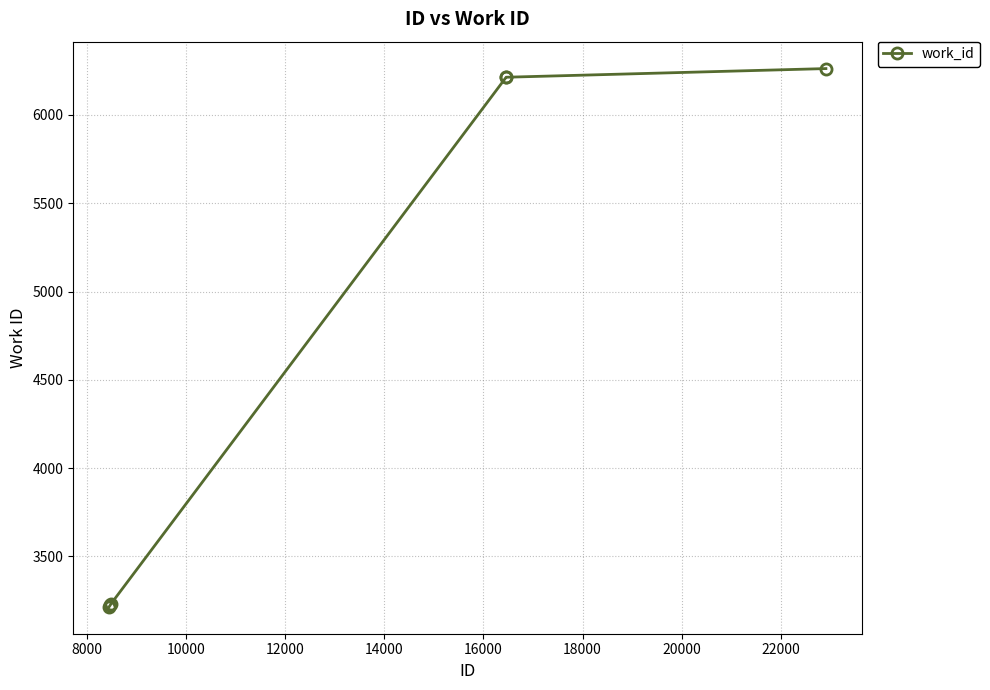

True or false: the data has more than 2 interior local peaks.

False